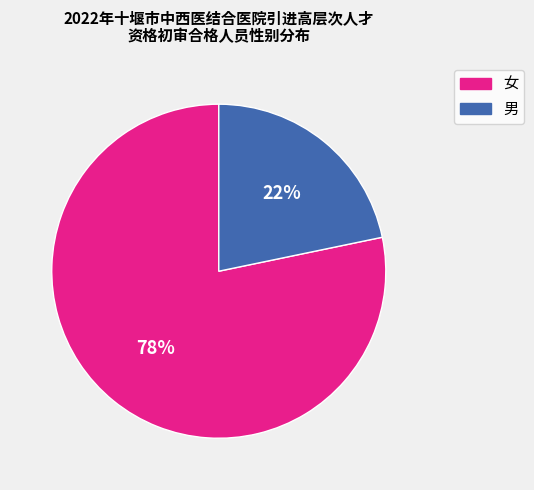

Which category has the smallest portion of the pie?

男